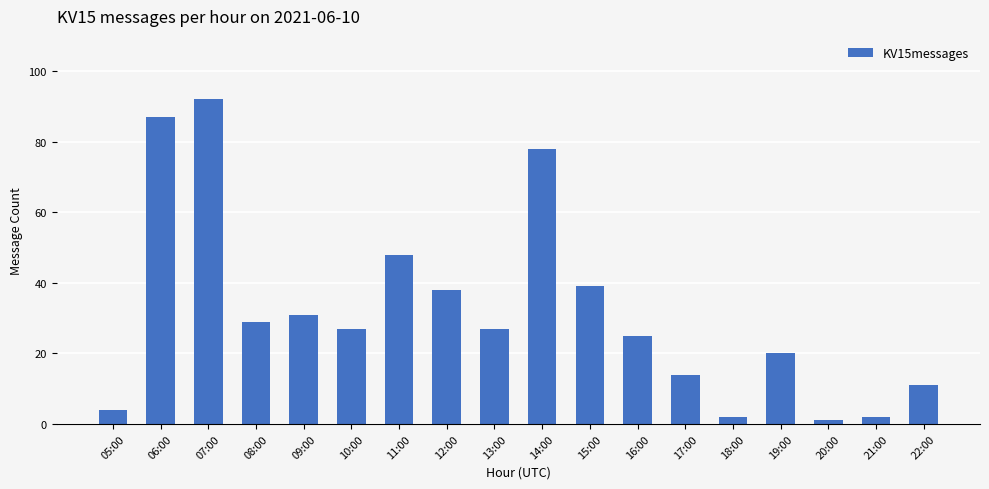

What position from the right is 16:00?

7